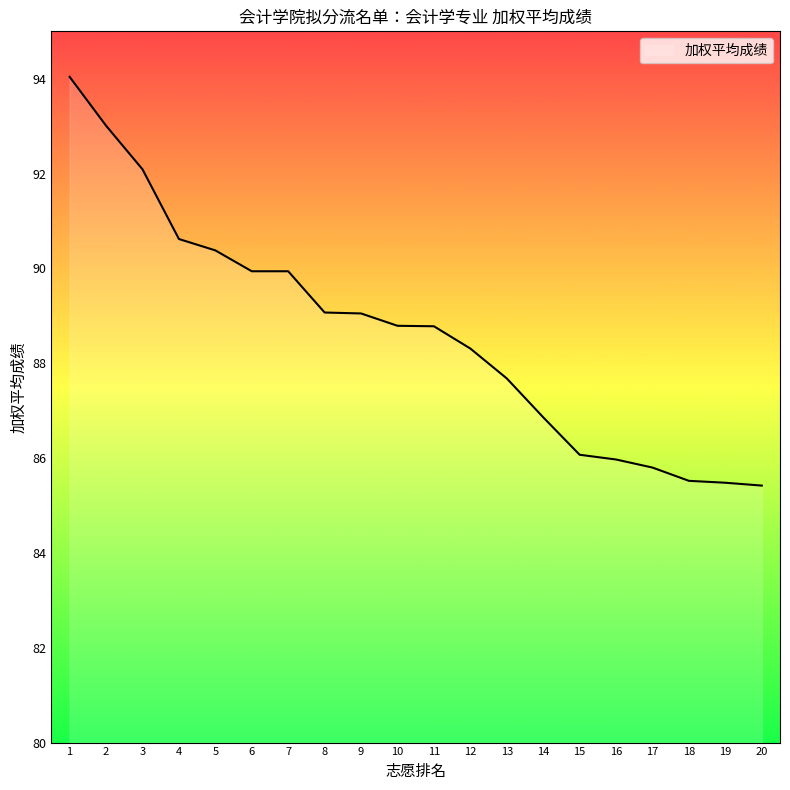

Is it true that the value at 8 is 22.0?

False